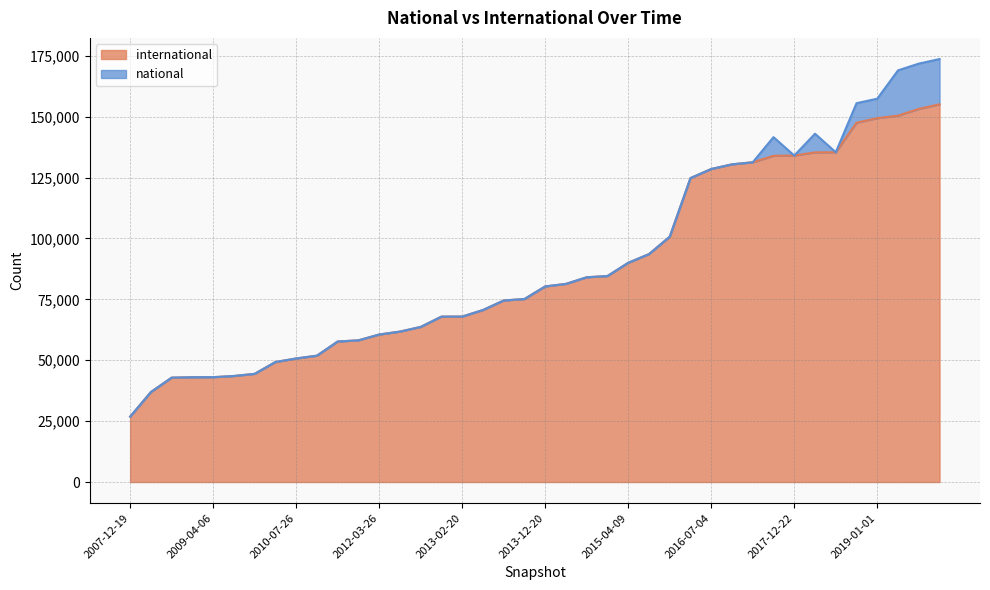

Which has a higher value, 2008-10-10 or 2013-09-10?

2013-09-10